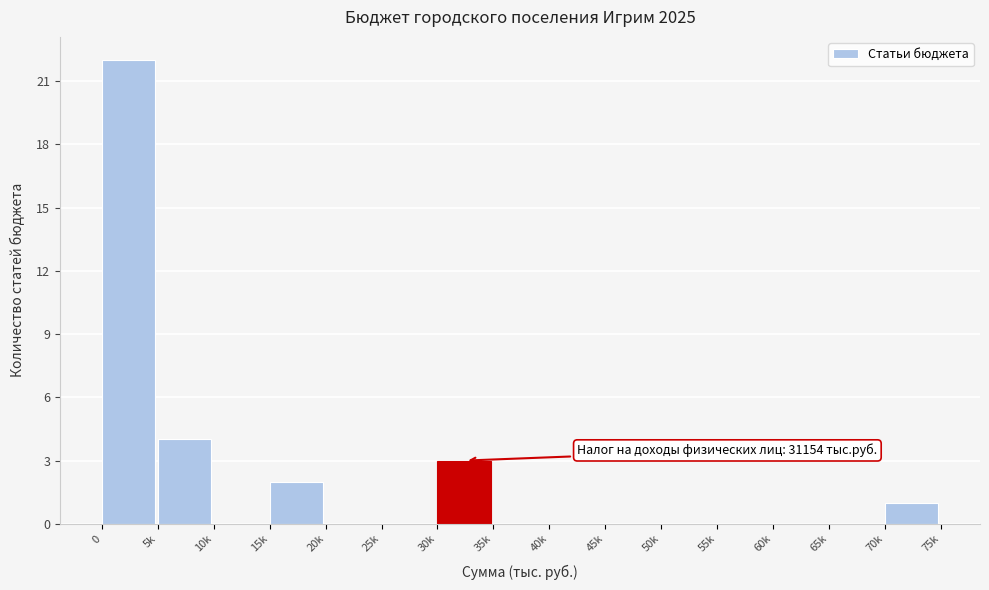

Reading left to right, what are all the values shown in this chart?

0=22	5k=4	10k=0	15k=2	20k=0	25k=0	30k=3	35k=0	40k=0	45k=0	50k=0	55k=0	60k=0	65k=0	70k=1